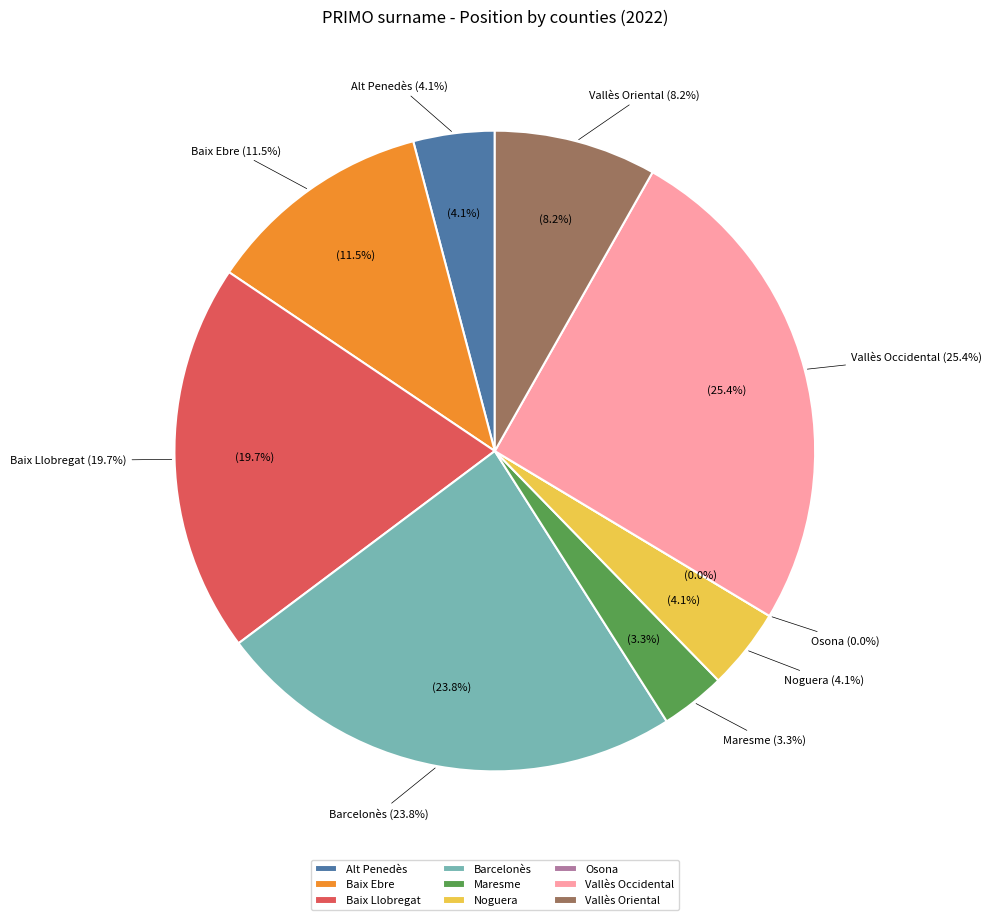

Which slice is the largest?

Vallès Occidental